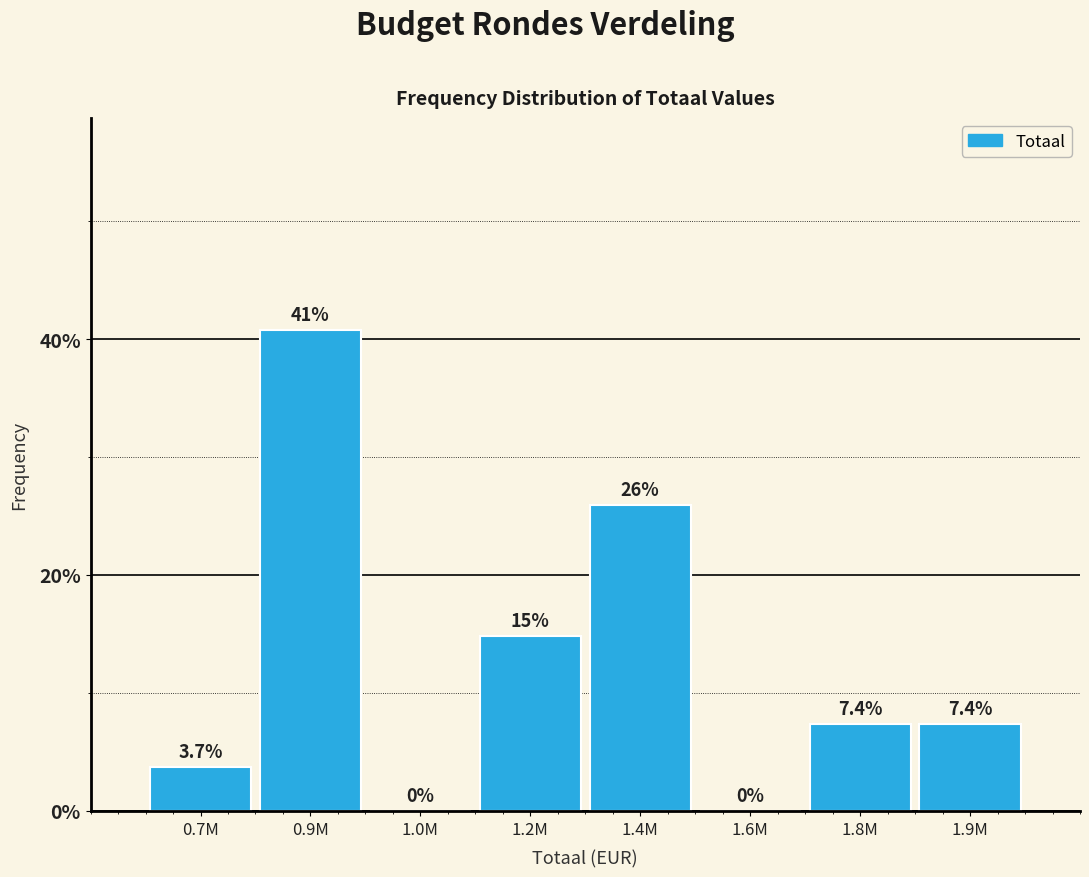

Reading left to right, extract all data points from this chart.

0.7M=3.7	0.9M=40.7	1.0M=0.0	1.2M=14.8	1.4M=25.9	1.6M=0.0	1.8M=7.4	1.9M=7.4